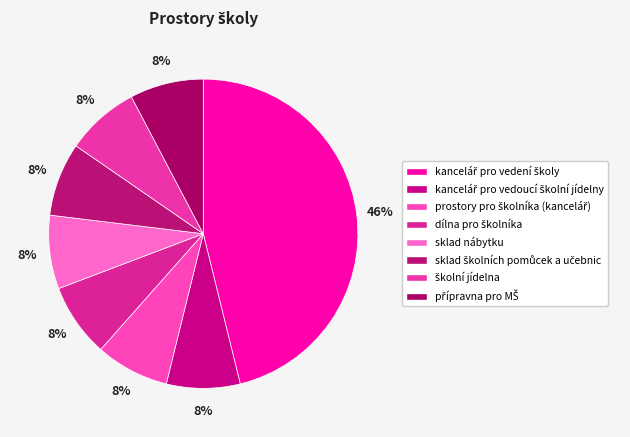

Which slice is the largest?

kancelář pro vedení školy